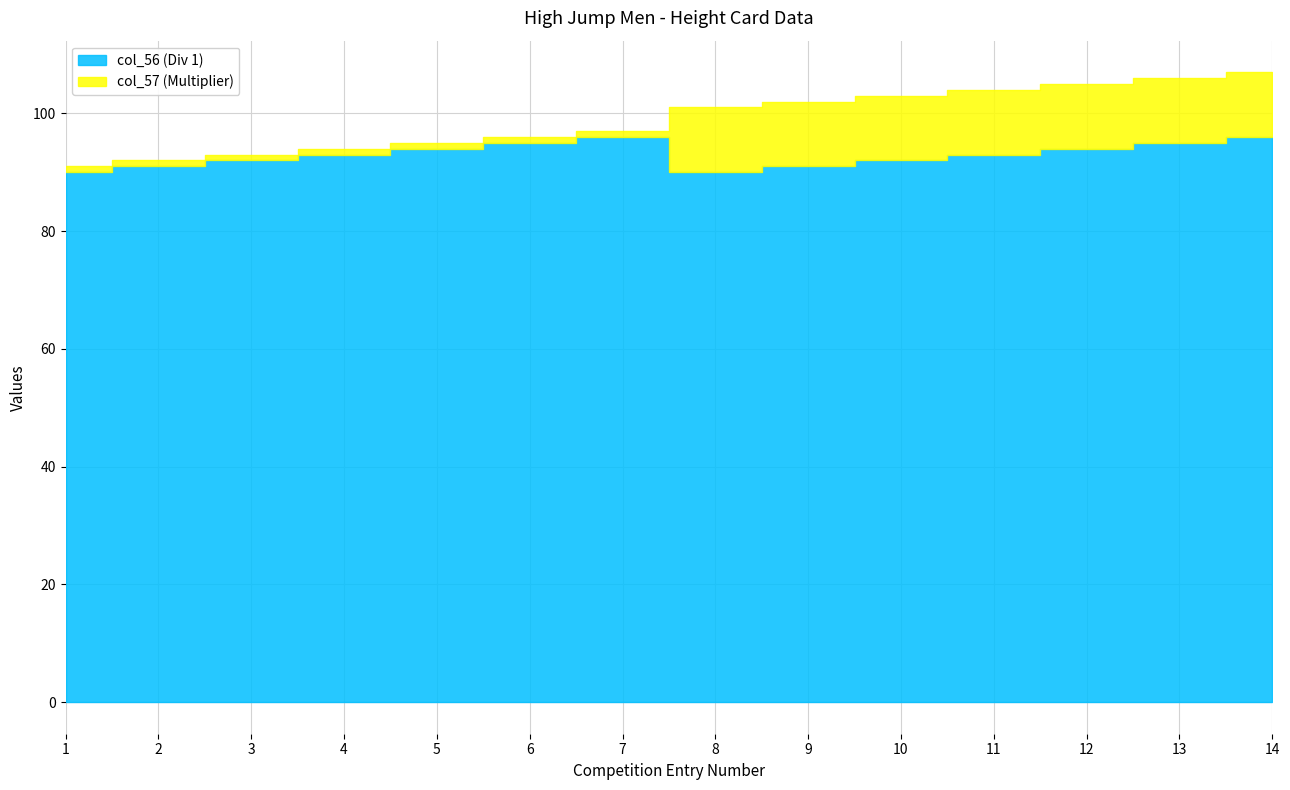

True or false: col_57 (Multiplier) and col_56 (Div 1) cross at least once.

False